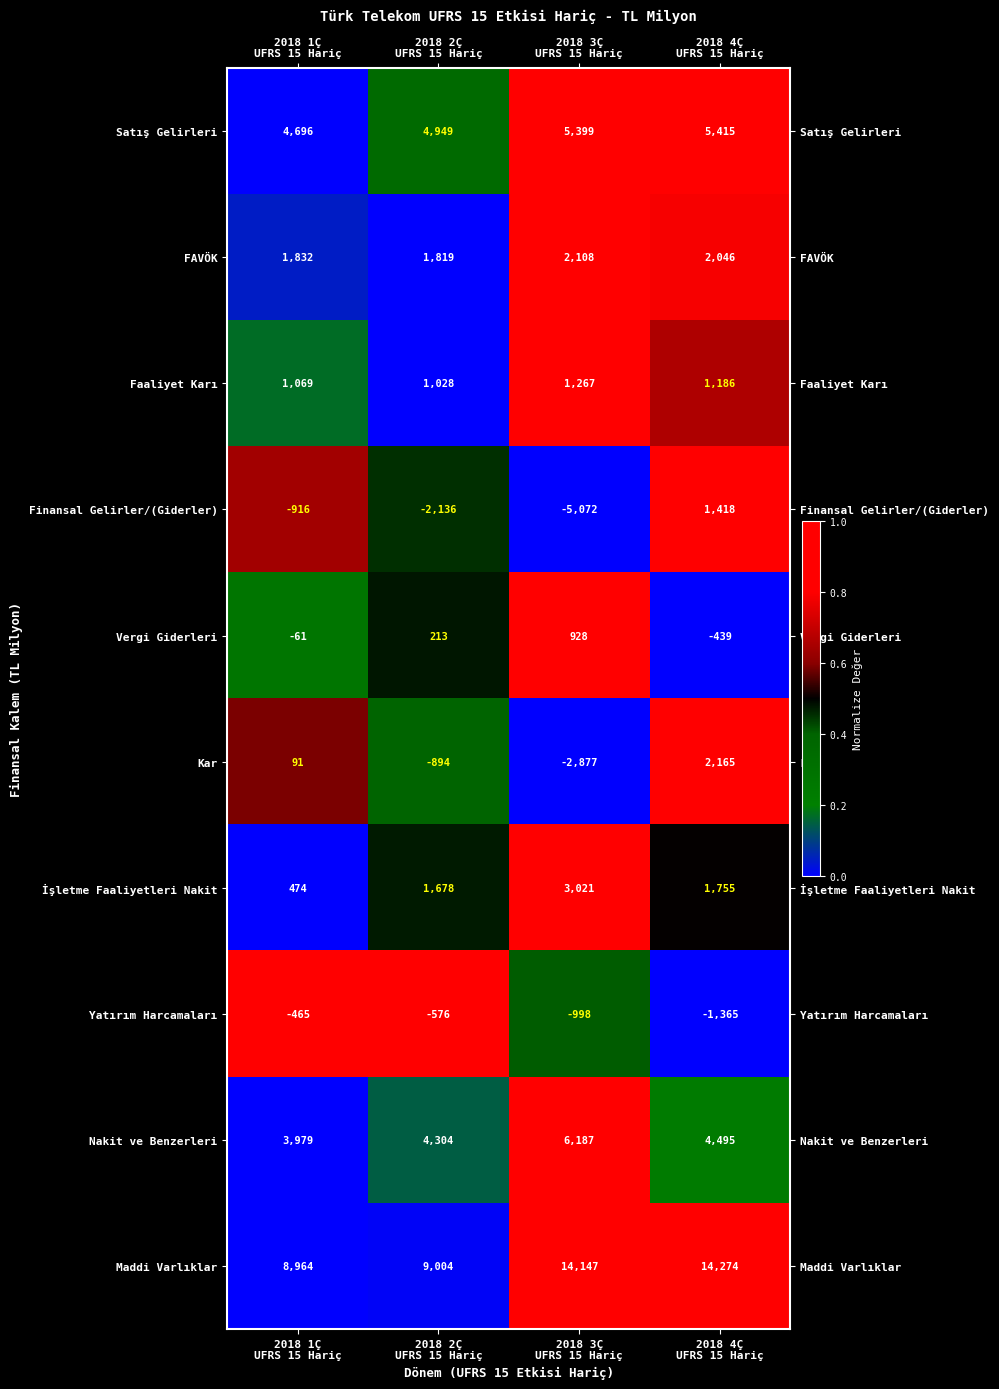

What is the spread (max minus min) of values at 2018 4Ç
UFRS 15 Hariç?

15639